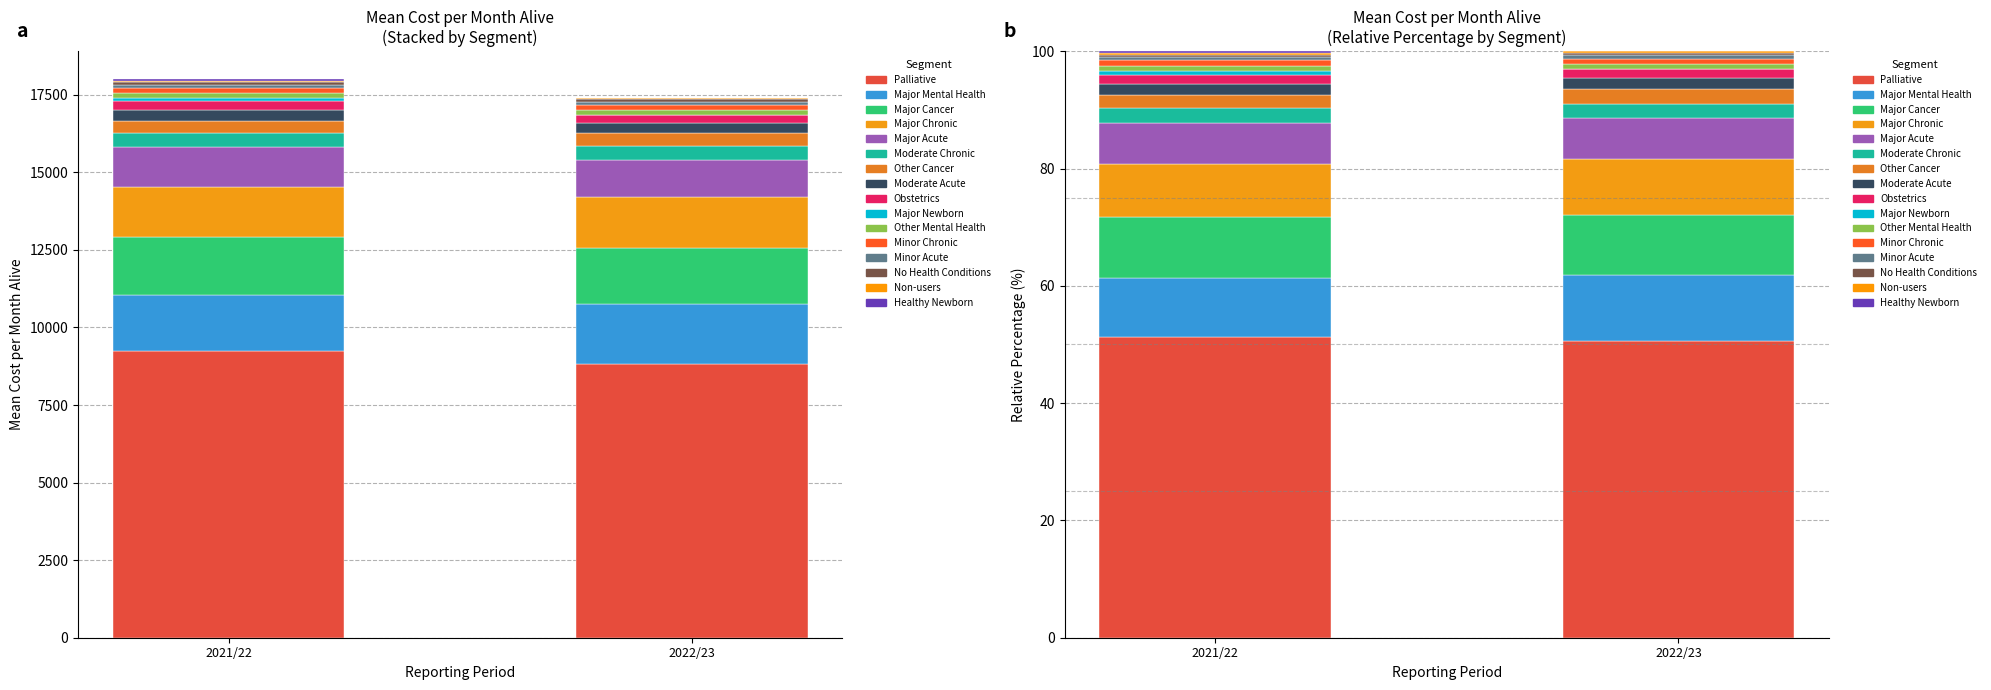

At which label does 2021/22 reach its peak?

Palliative